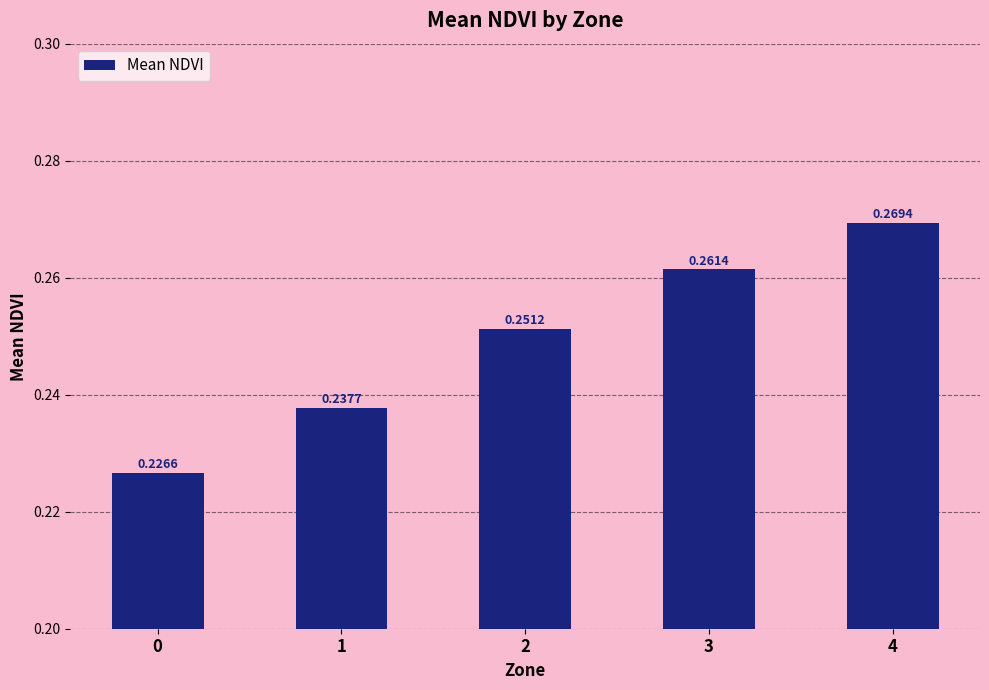

Between 3 and 1, which is larger?

3